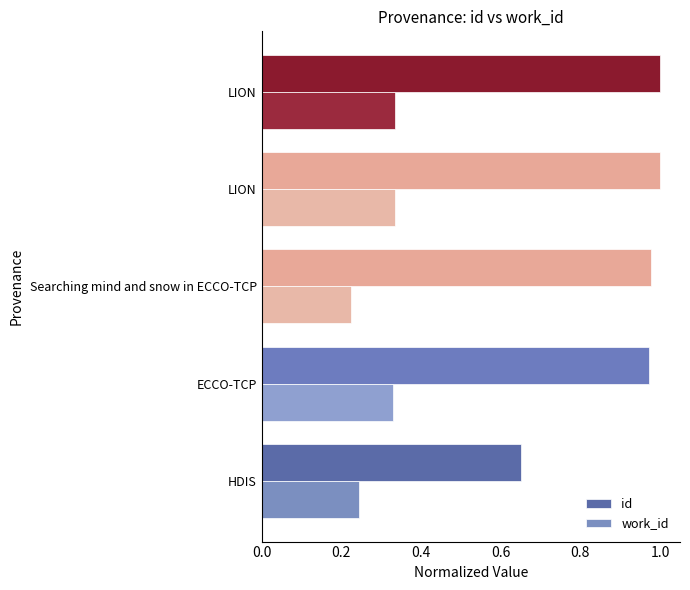

Count the number of categories in the chart.

5